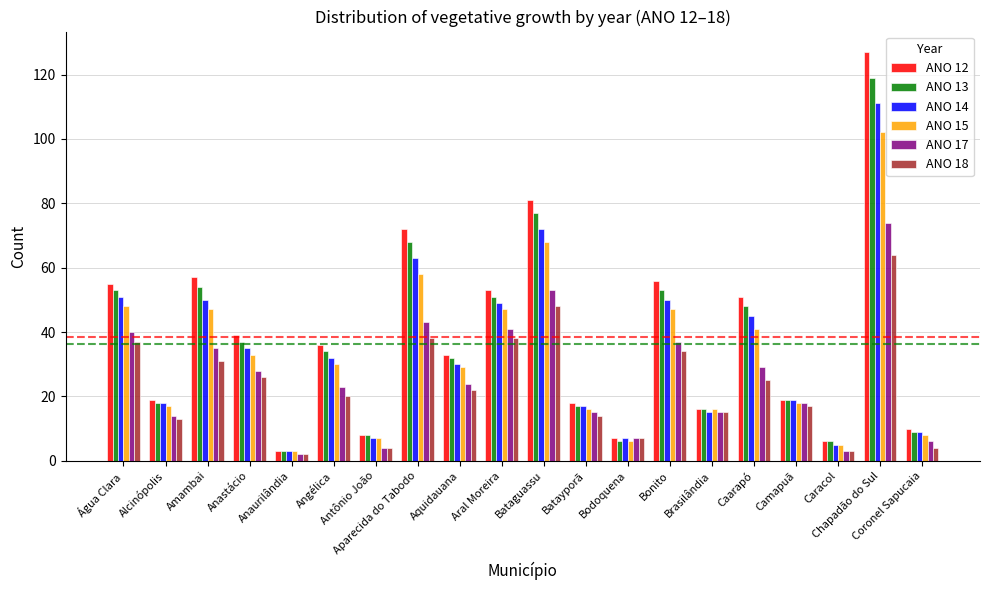

What is the greatest value displayed?

127